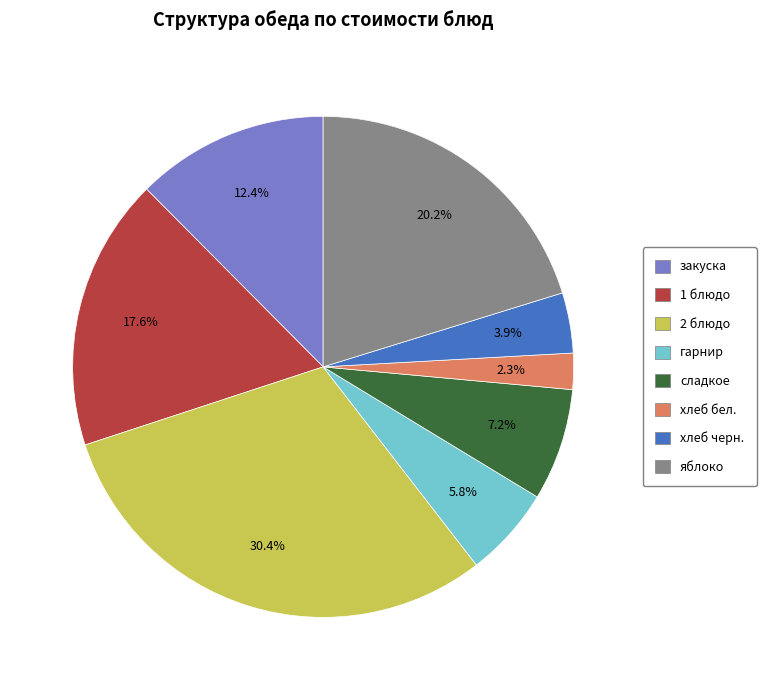

What portion of the pie excludes хлеб бел.?

97.7%